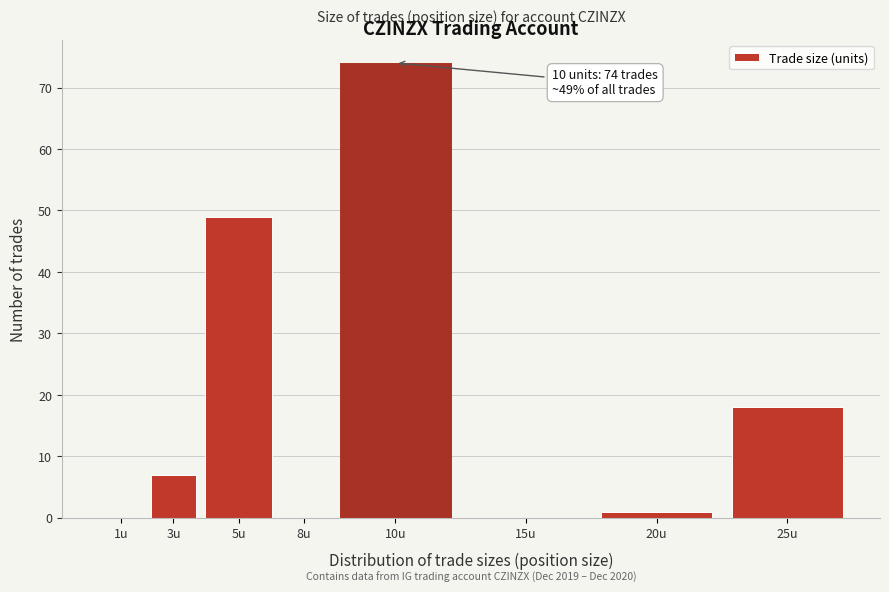

Reading left to right, what are all the values shown in this chart?

1u=0	3u=7	5u=49	8u=0	10u=74	15u=0	20u=1	25u=18